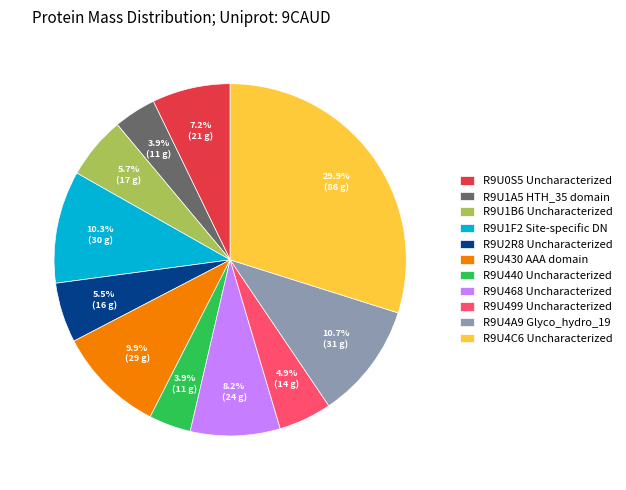

What percentage is the R9U1A5 slice, to the nearest percent?

4%